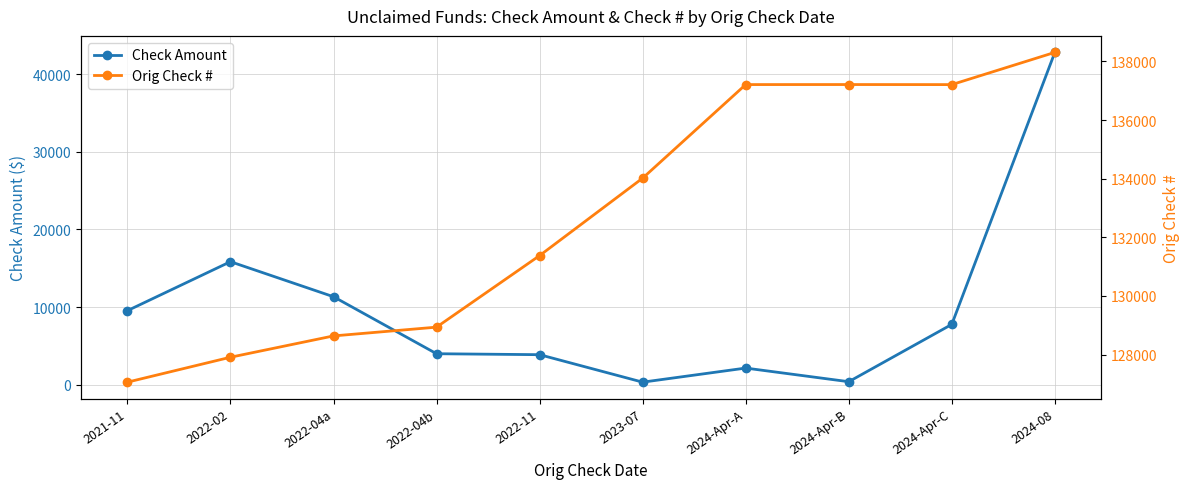

The value of Check Amount at 2024-Apr-A is 3393.7. True or false?

False